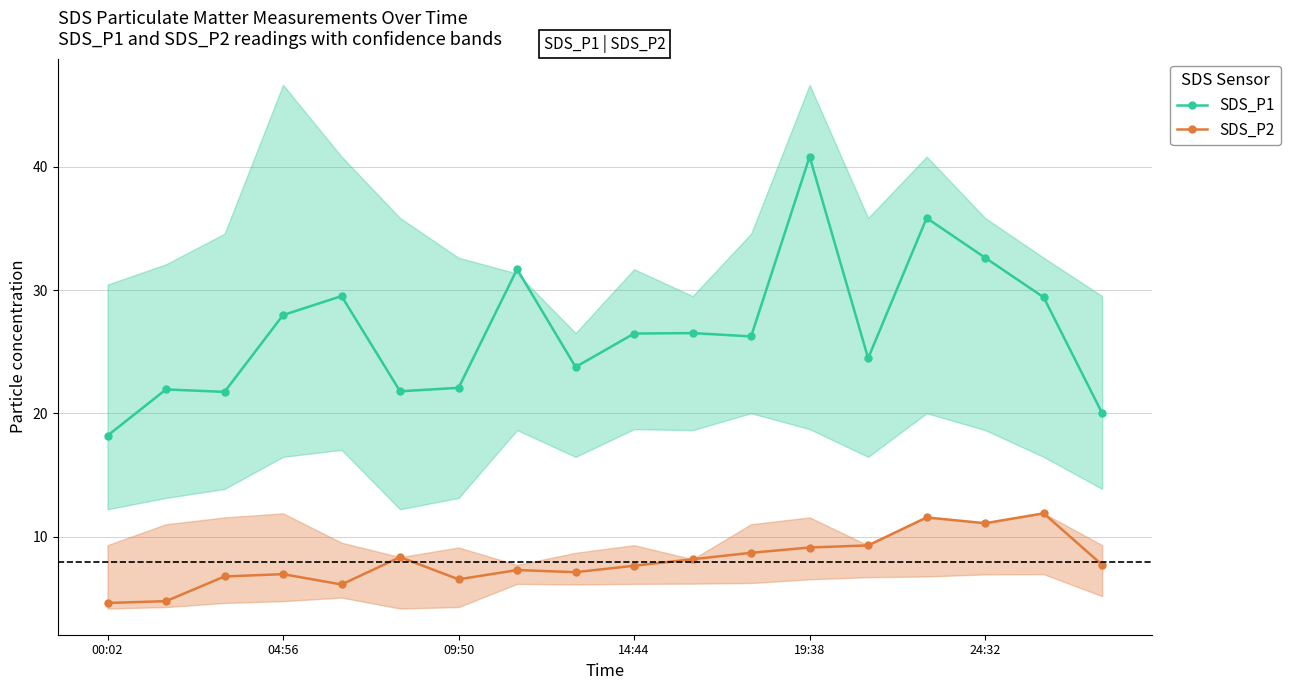

True or false: SDS_P2 has more than 2 points higher than both neighbors.

True